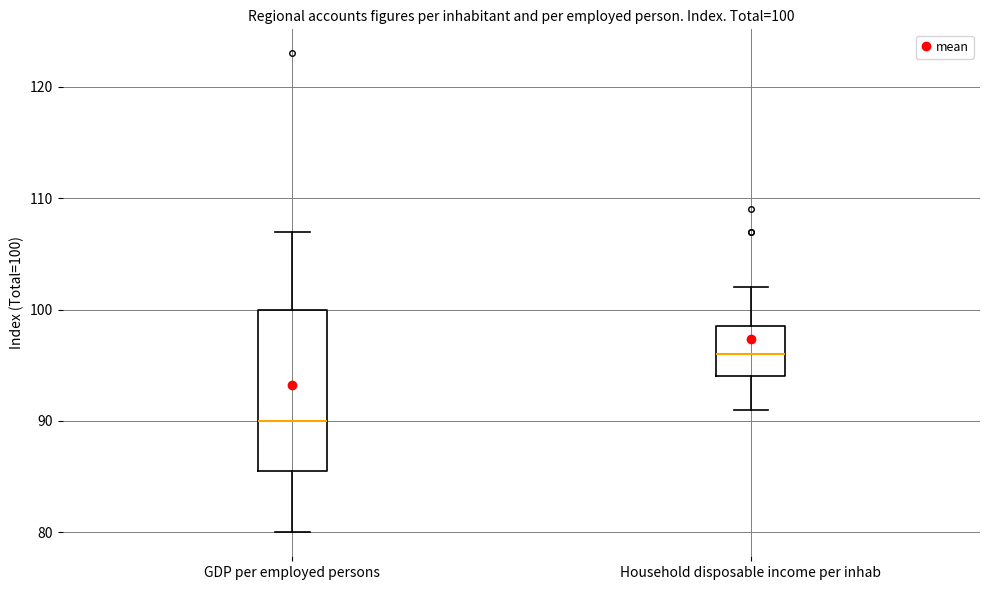

Which box's median line is the lowest?

GDP per employed persons